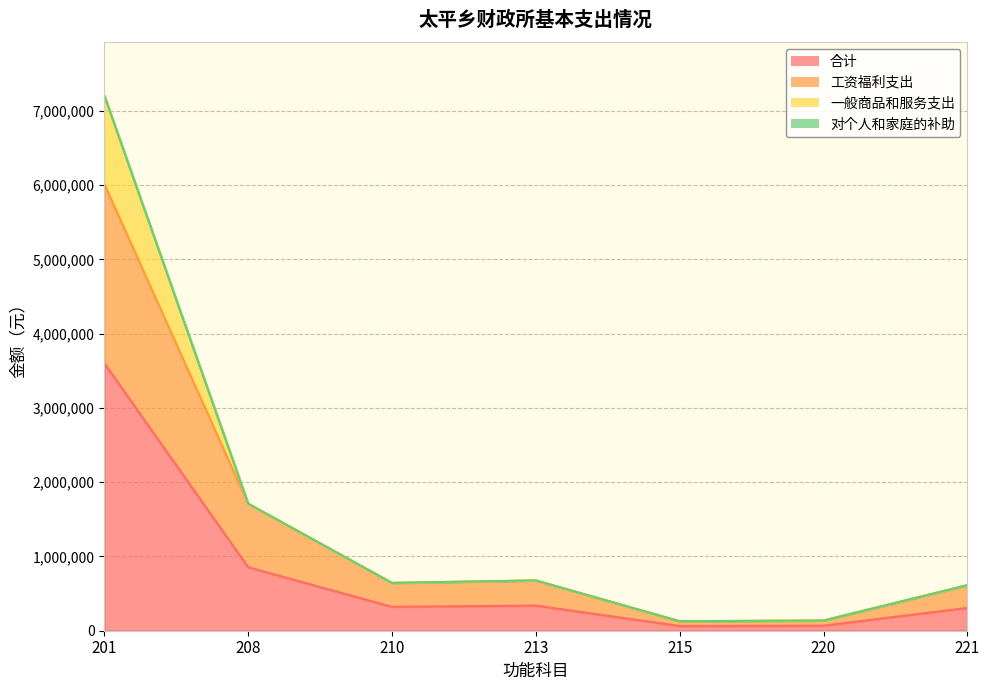

What is the difference between the highest and lowest values at 210?

321996